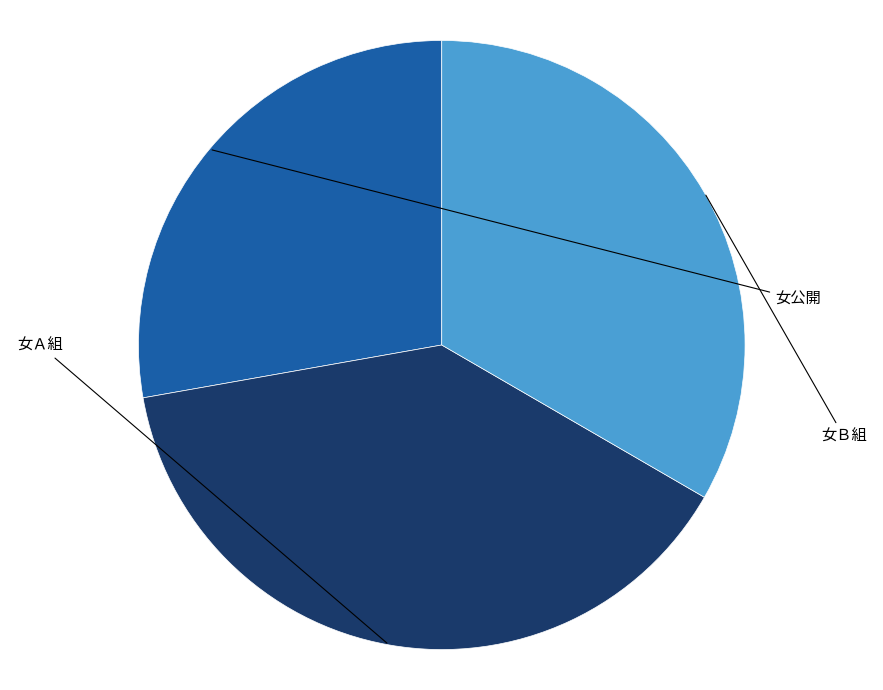

The 女Ａ組 slice represents 39% of the pie. True or false?

True